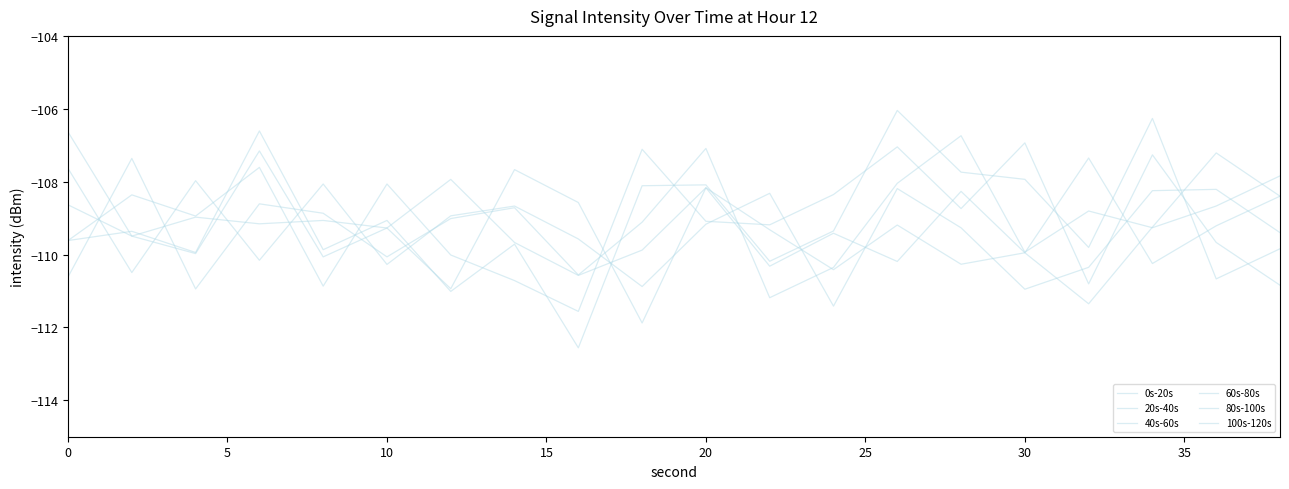

Does the chart have visible grid lines?

No